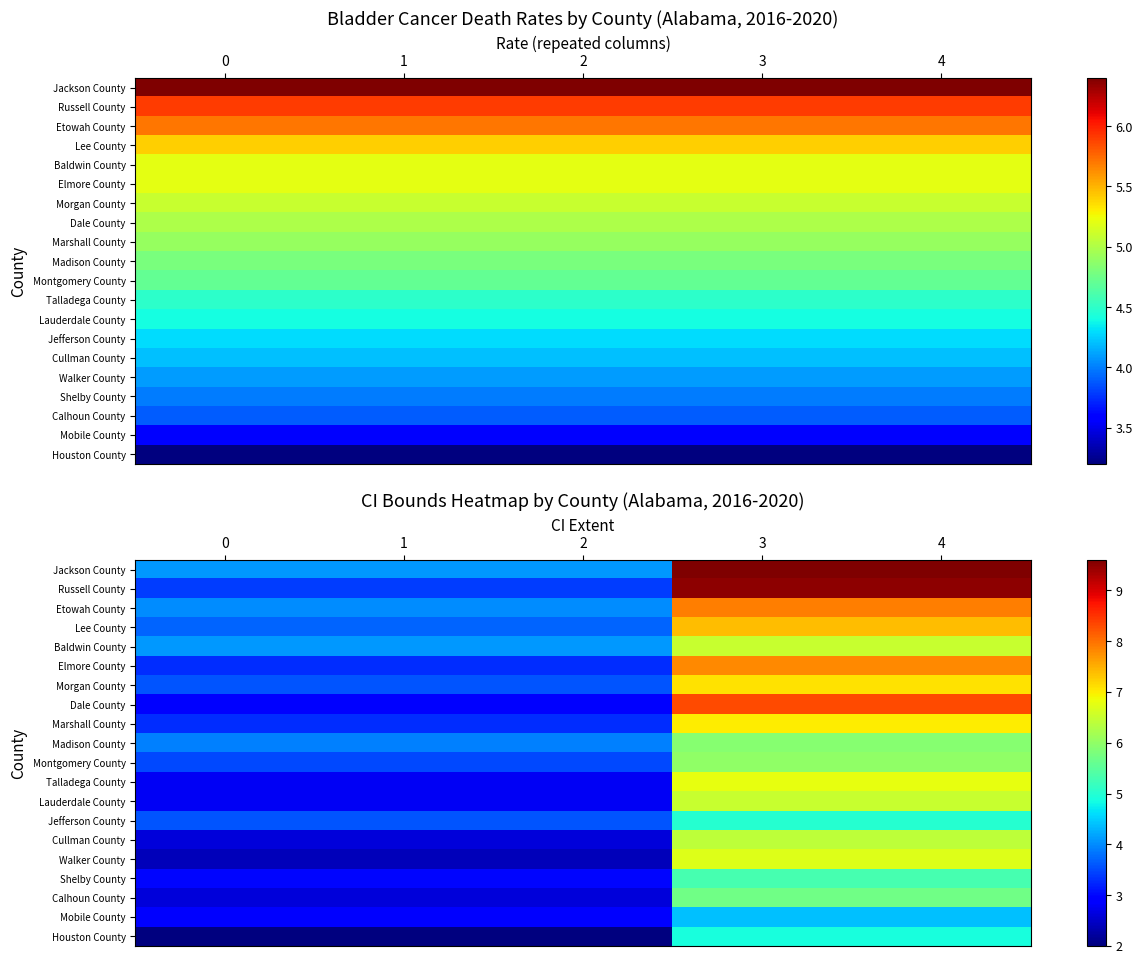

Rank the series at 3 from lowest to highest value.

Mobile County, Houston County, Jefferson County, Shelby County, Calhoun County, Madison County, Montgomery County, Cullman County, Baldwin County, Lauderdale County, Walker County, Talladega County, Marshall County, Morgan County, Lee County, Elmore County, Etowah County, Dale County, Russell County, Jackson County